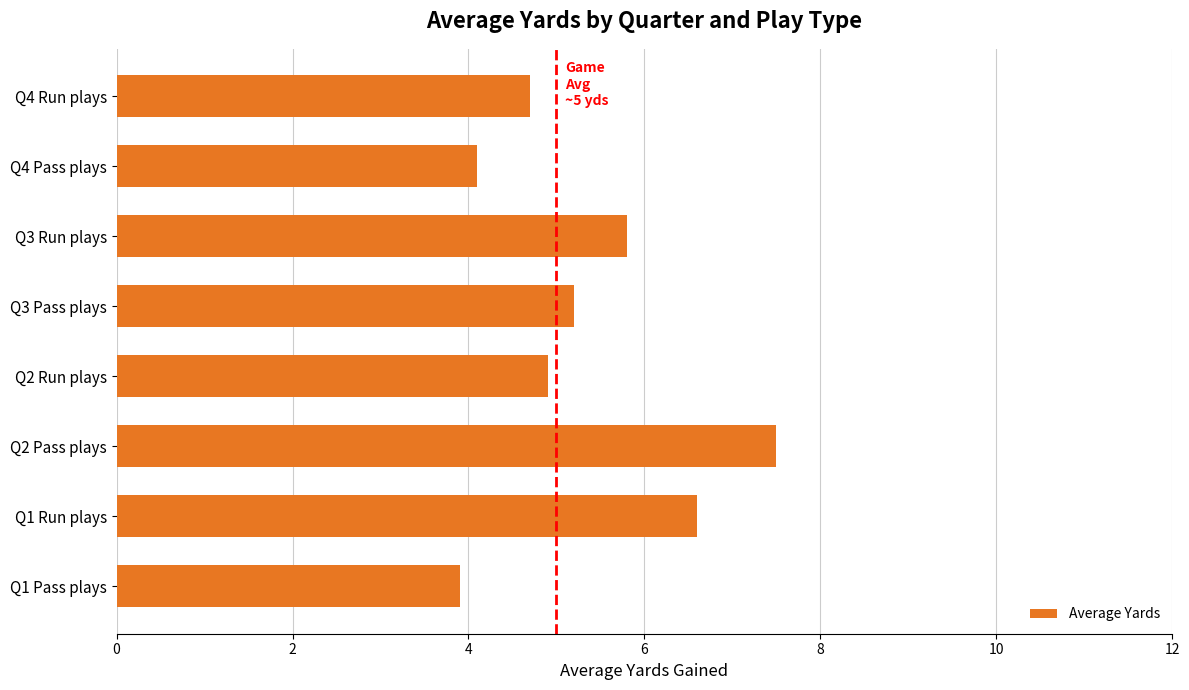

How many distinct data groups are displayed?

1